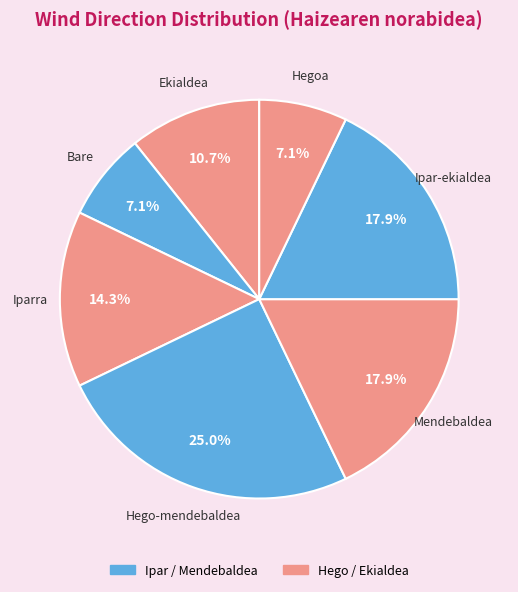

How many segments does this pie chart have?

7